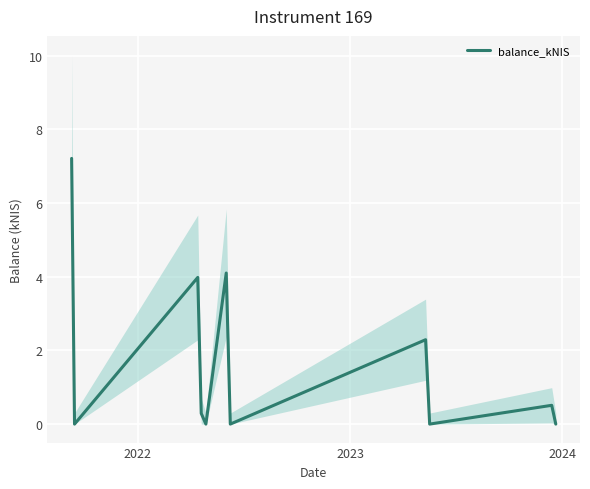

How many distinct data groups are displayed?

1